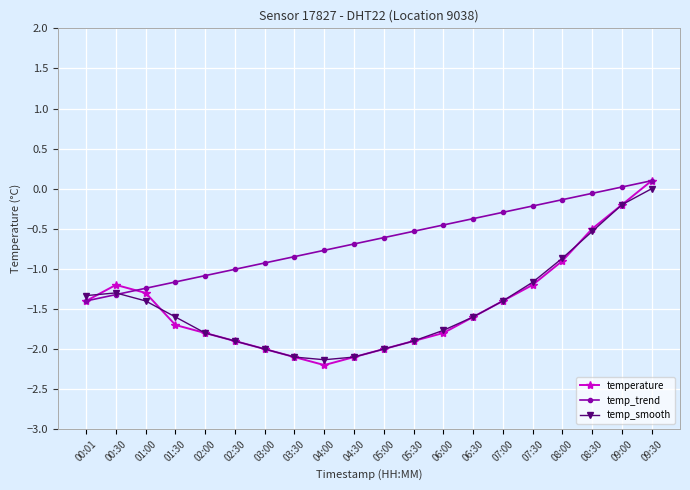

At which category does the chart reach its minimum across all series?

04:00